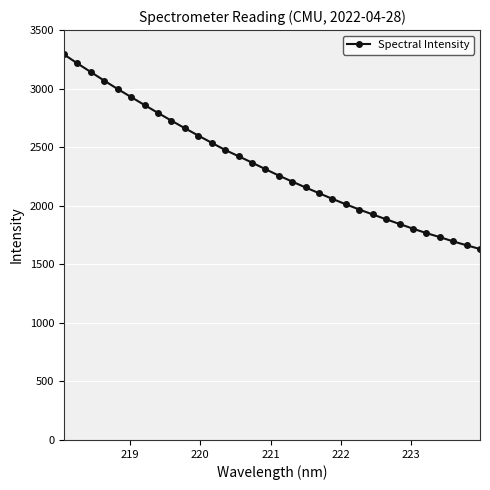

What is the greatest value displayed?

3292.6